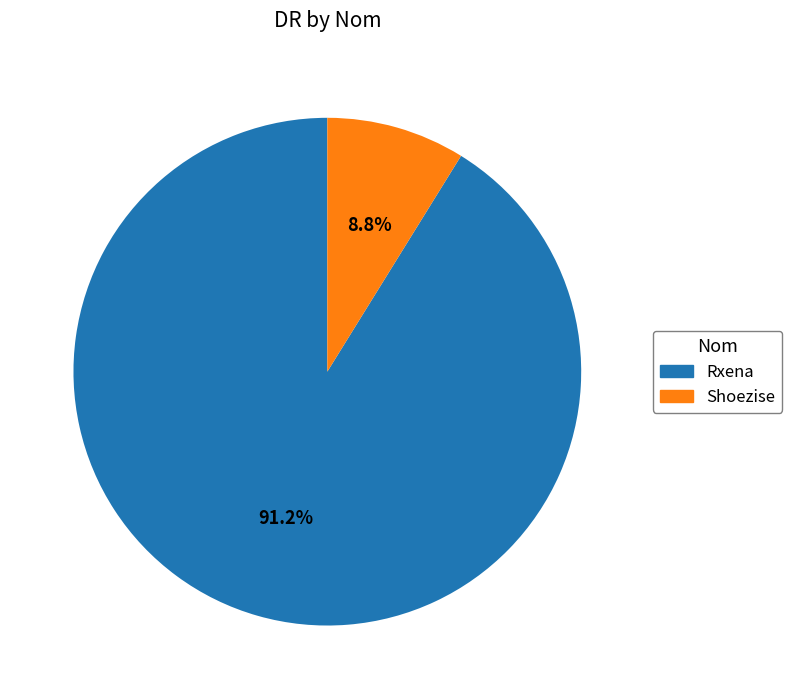

To the nearest percent, what is the combined percentage of Shoezise and Rxena?

100%